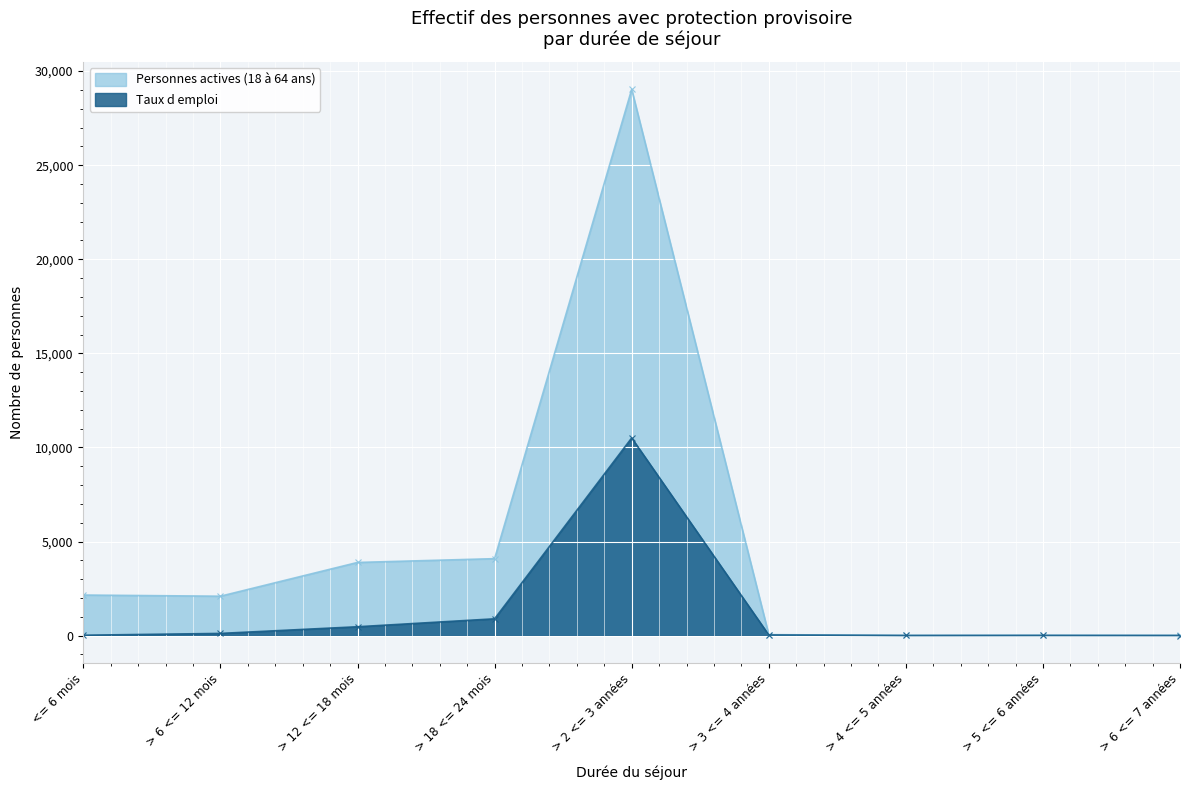

Where does the Personnes actives (18 à 64 ans) series first go above 2093?

<= 6 mois